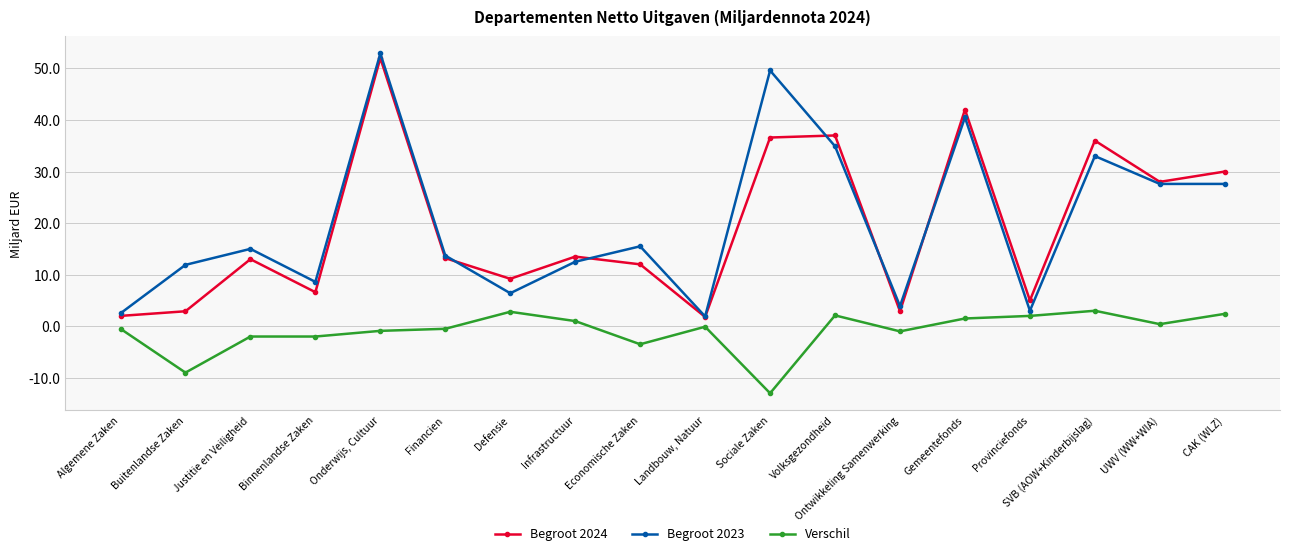

What is the label of the 13th point from the left?

Ontwikkeling Samenwerking